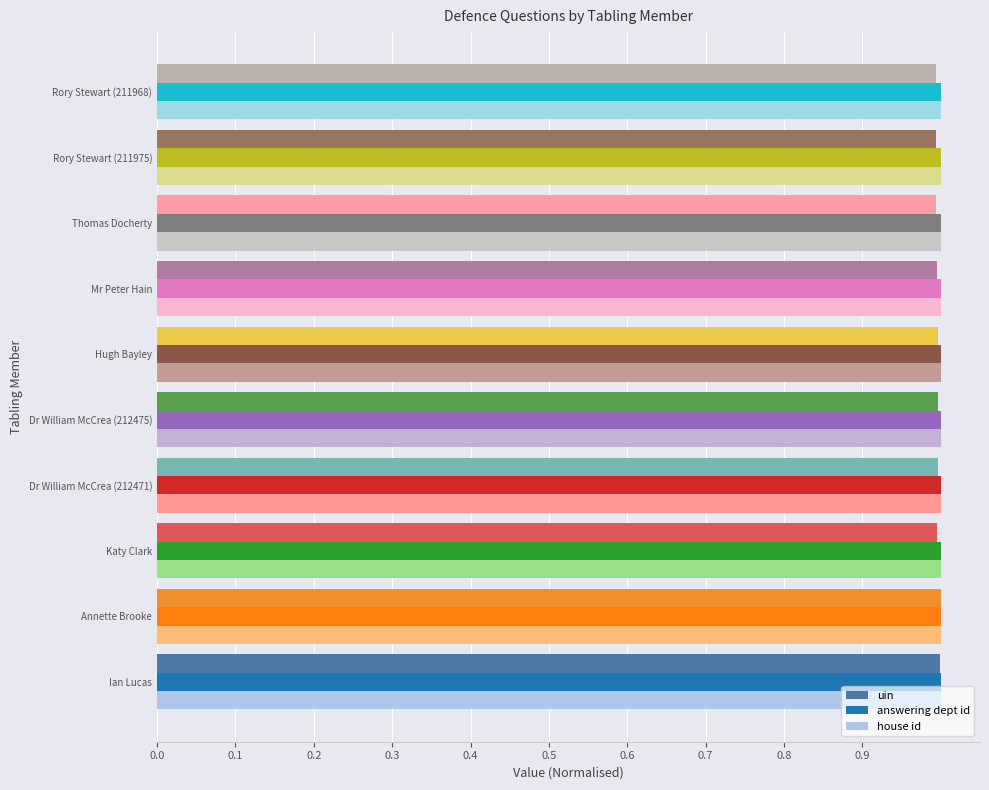

What is the total value across all series at Ian Lucas?

3.0